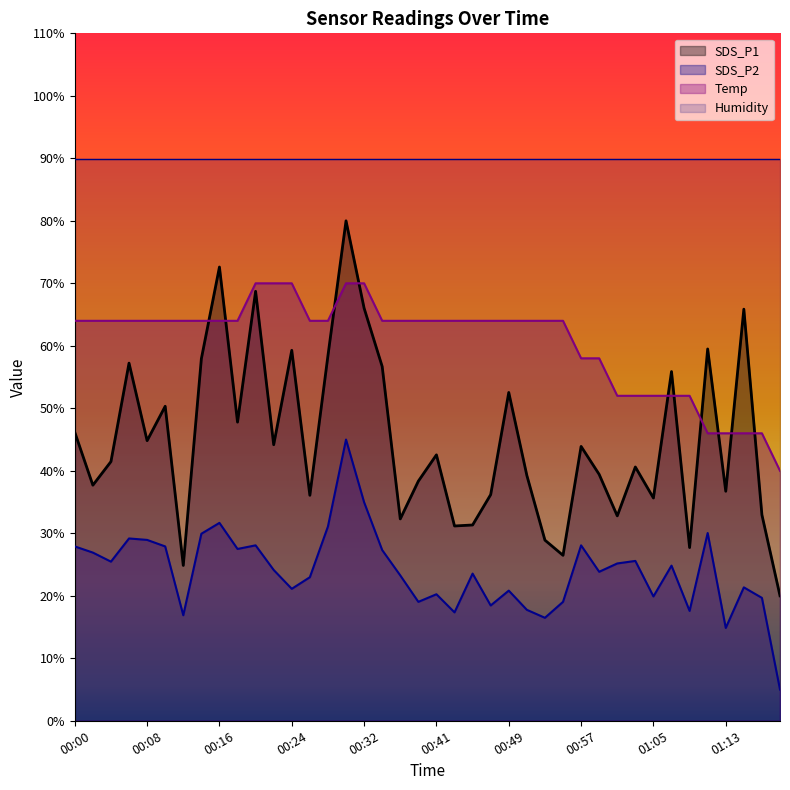

At which category is the sum across all series the highest?

00:30